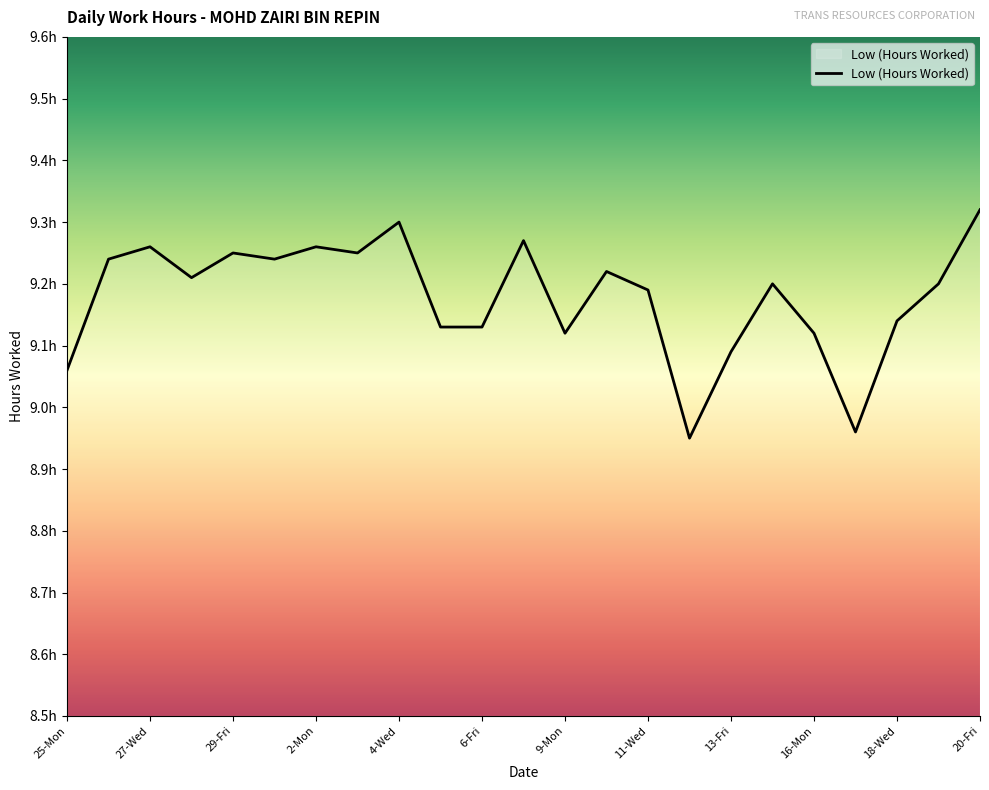

What is the label of the 1st point from the left?

25-Mon